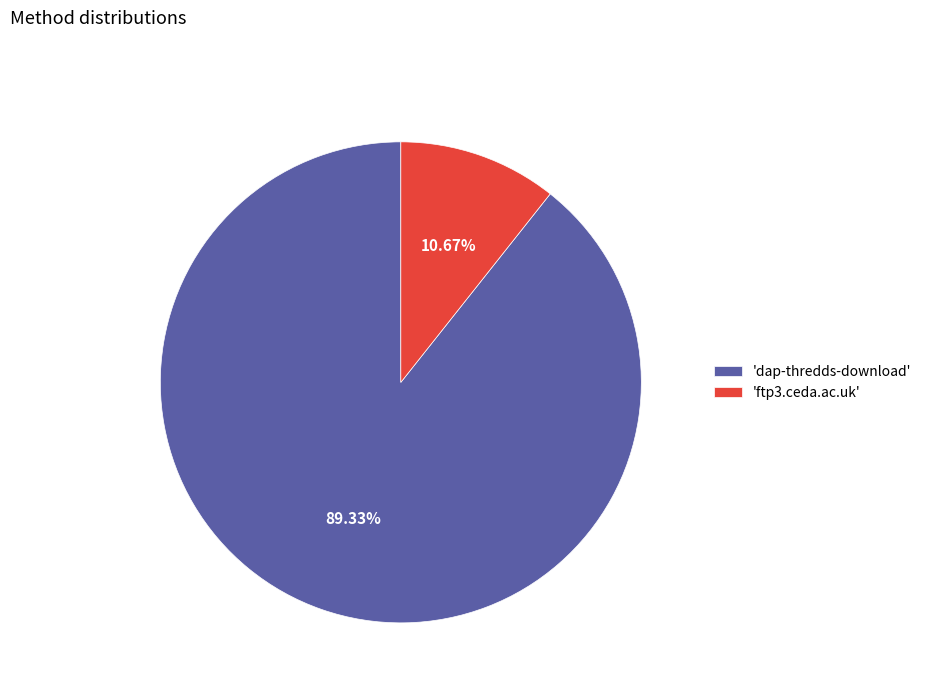

Is the sum of 'dap-thredds-download' and 'ftp3.ceda.ac.uk' greater than half?

Yes